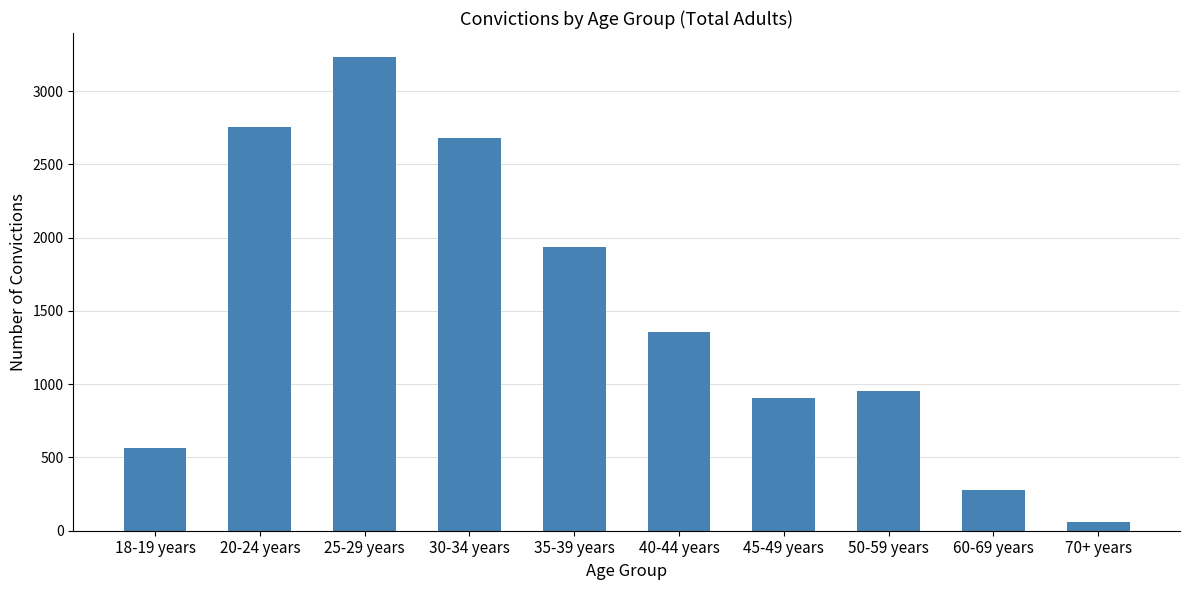

What is the value of the 6th bar from the left?

1353